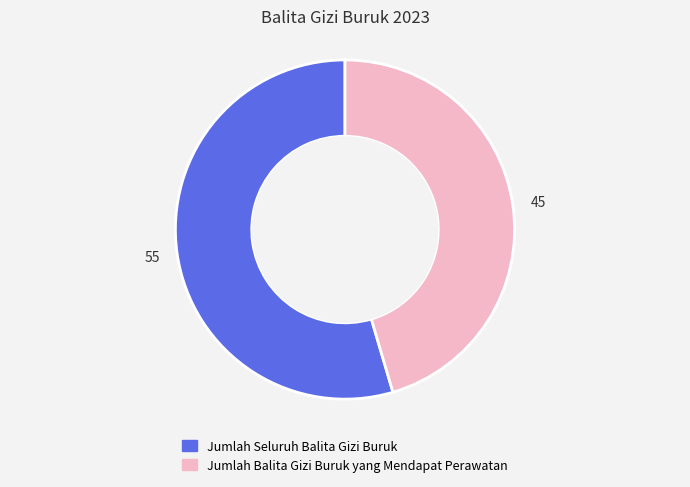

Which has a higher value, Jumlah Seluruh Balita Gizi Buruk or Jumlah Balita Gizi Buruk yang Mendapat Perawatan?

Jumlah Seluruh Balita Gizi Buruk